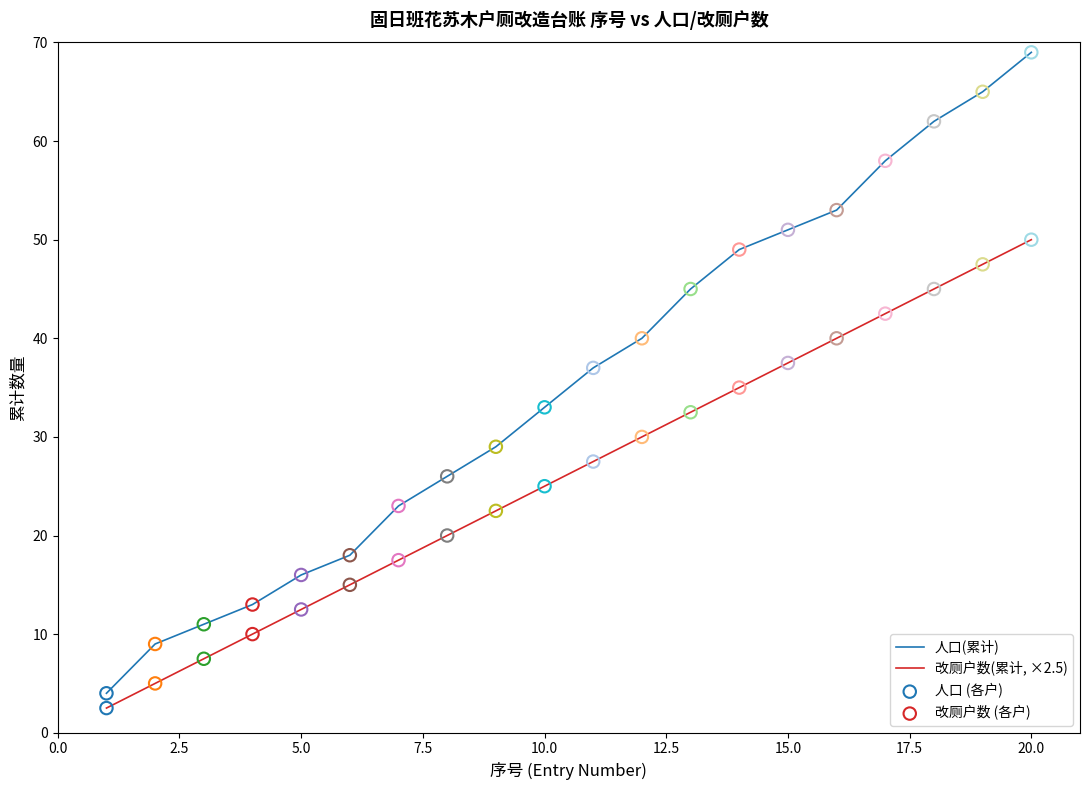

Which series has the largest range (max minus min)?

人口(累计)